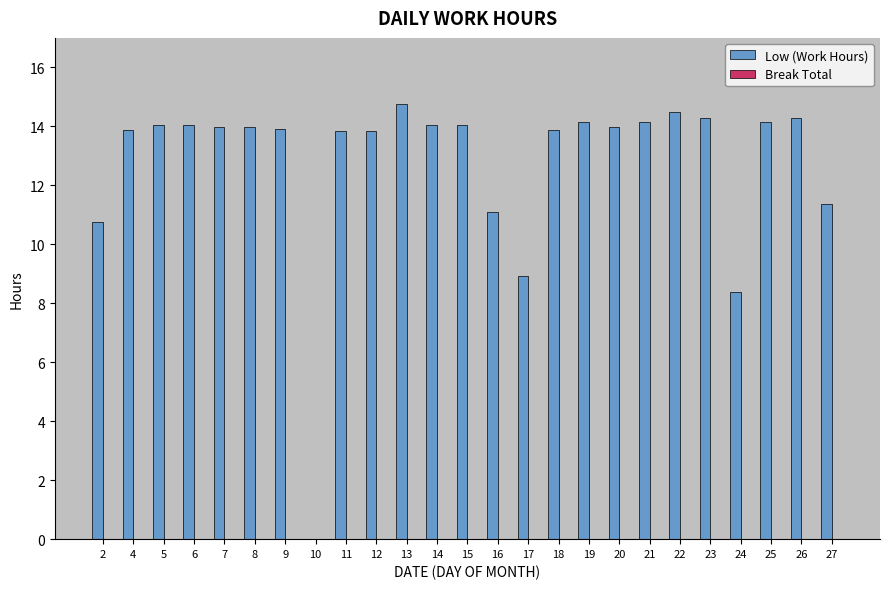

What is the sum of all values?

318.3